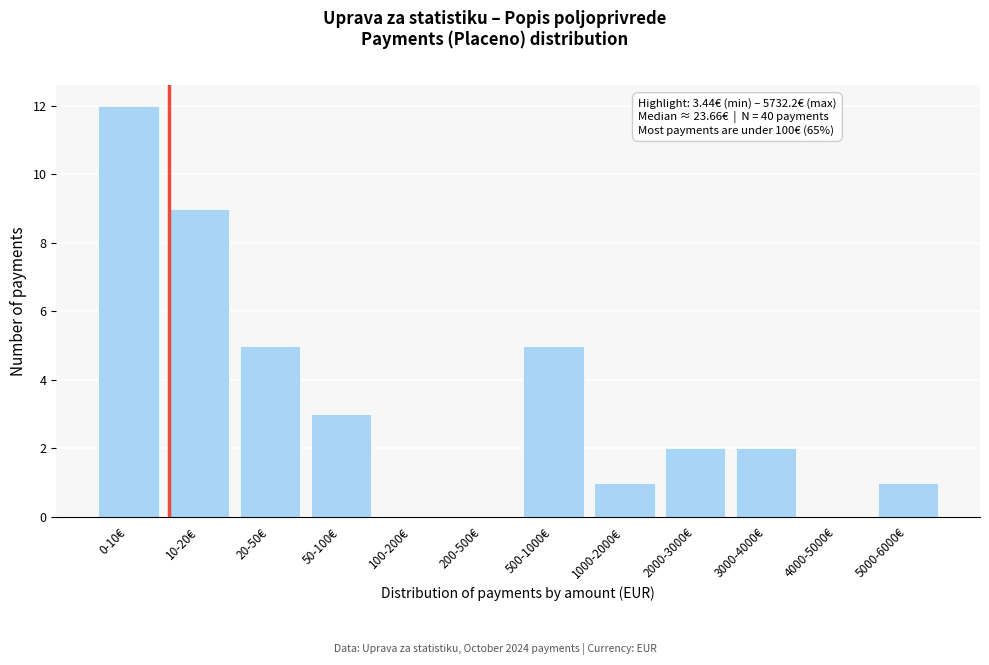

Reading left to right, extract all data points from this chart.

0-10€=12	10-20€=9	20-50€=5	50-100€=3	100-200€=0	200-500€=0	500-1000€=5	1000-2000€=1	2000-3000€=2	3000-4000€=2	4000-5000€=0	5000-6000€=1